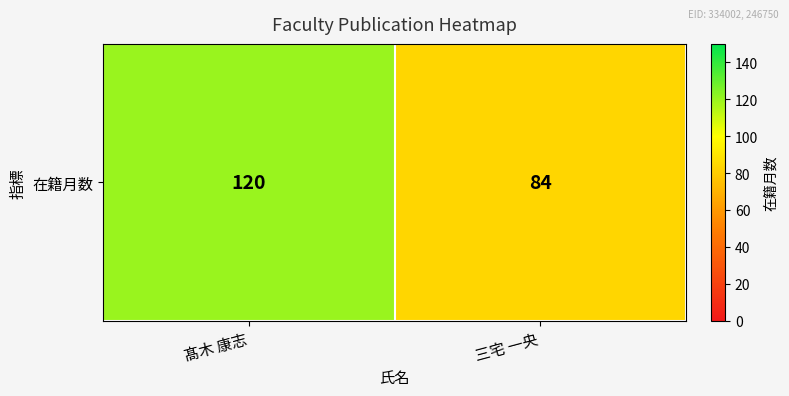

Reading right to left, extract all data points from this chart.

三宅 一央=84	髙木 康志=120